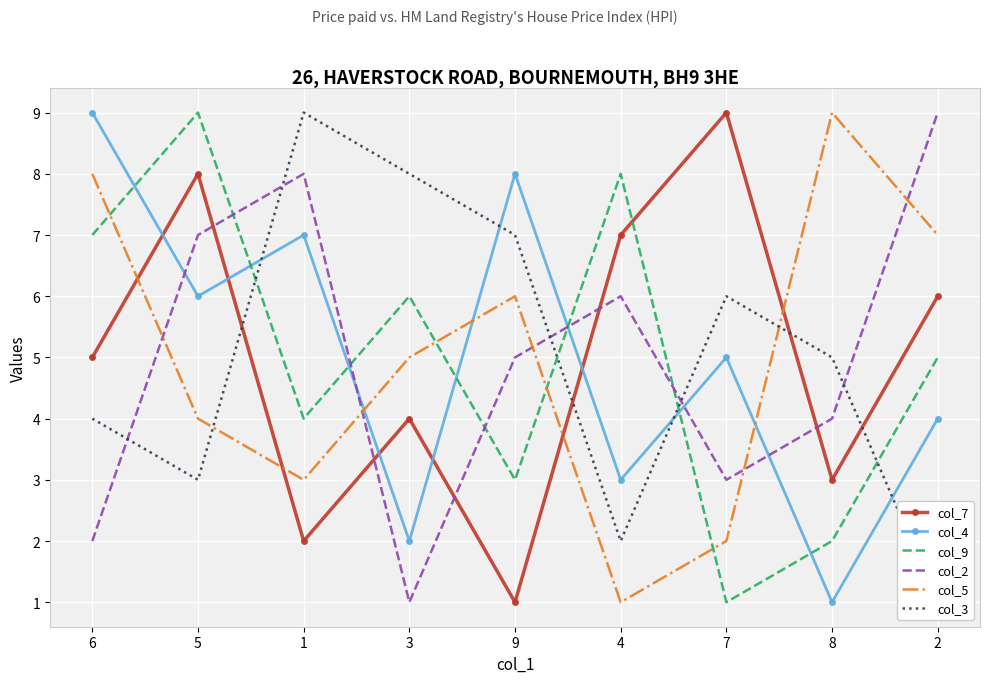

Which series has the largest total across all categories?

col_7